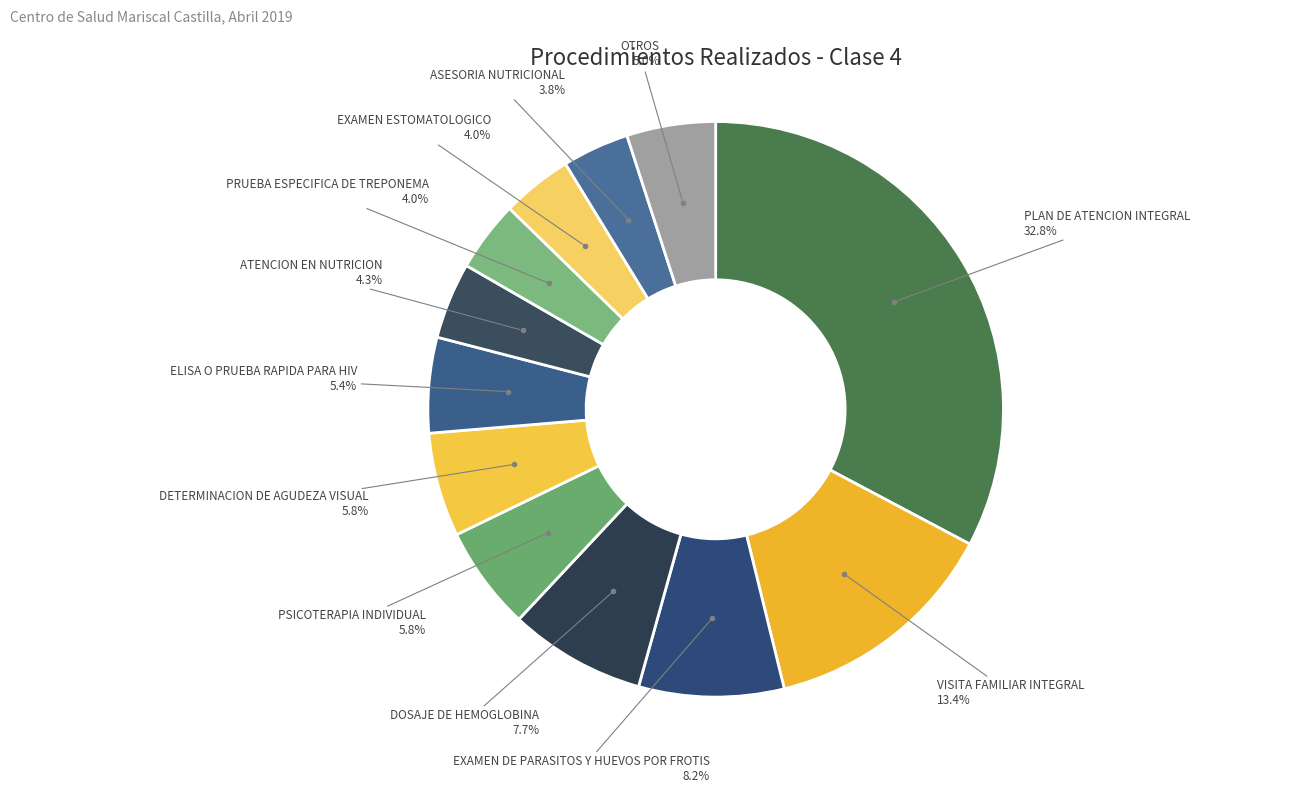

How many segments does this pie chart have?

12